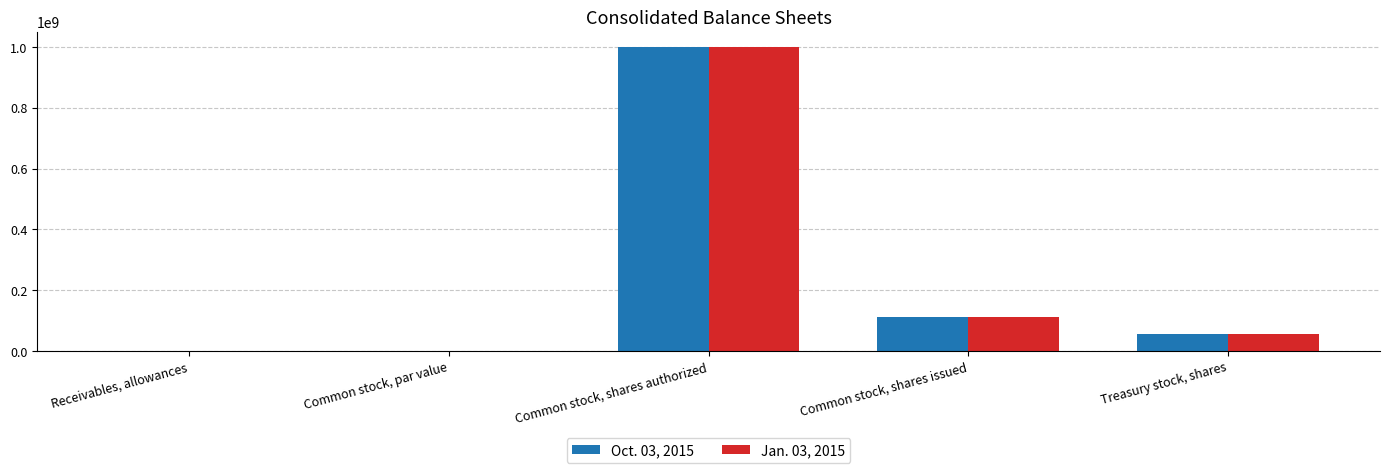

The value of Jan. 03, 2015 at Common stock, shares issued is 112195000. True or false?

True